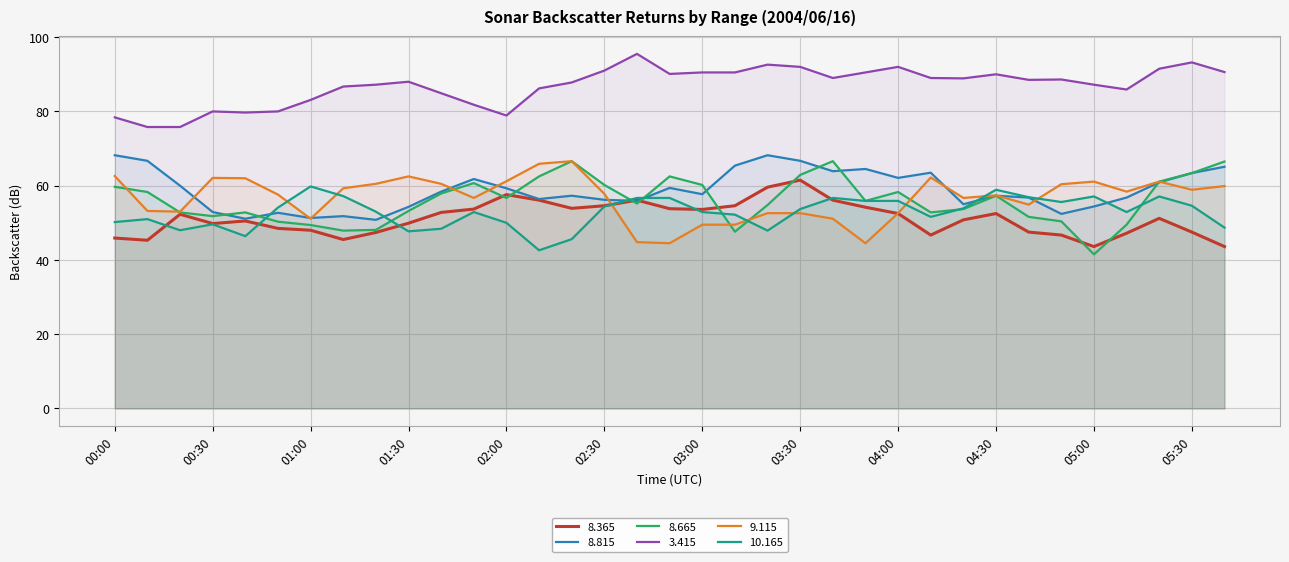

At which category is the sum across all series the highest?

03:30